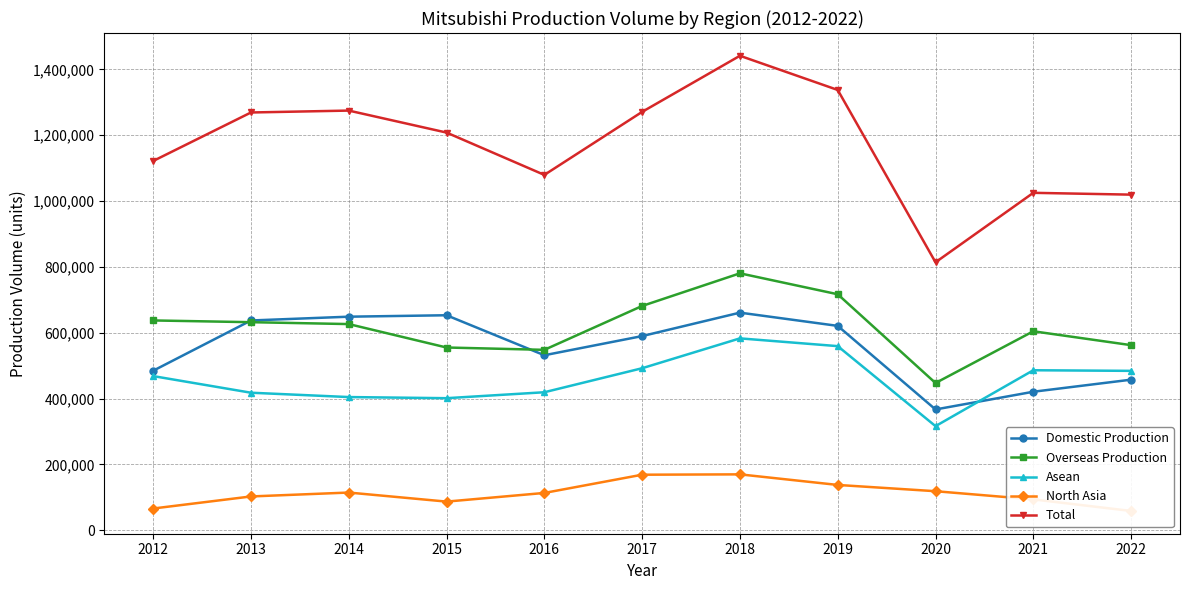

Is this an area chart (filled region under the line)?

No